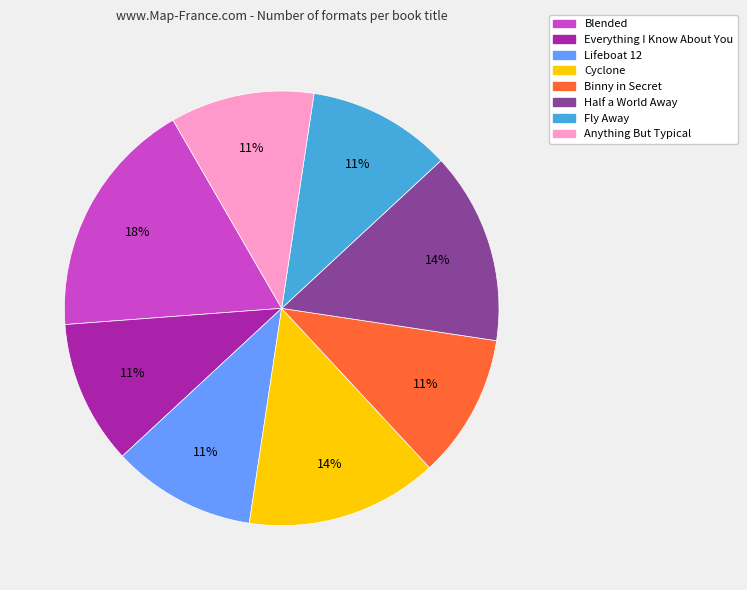

Is the sum of Everything I Know About You and Fly Away greater than half?

No